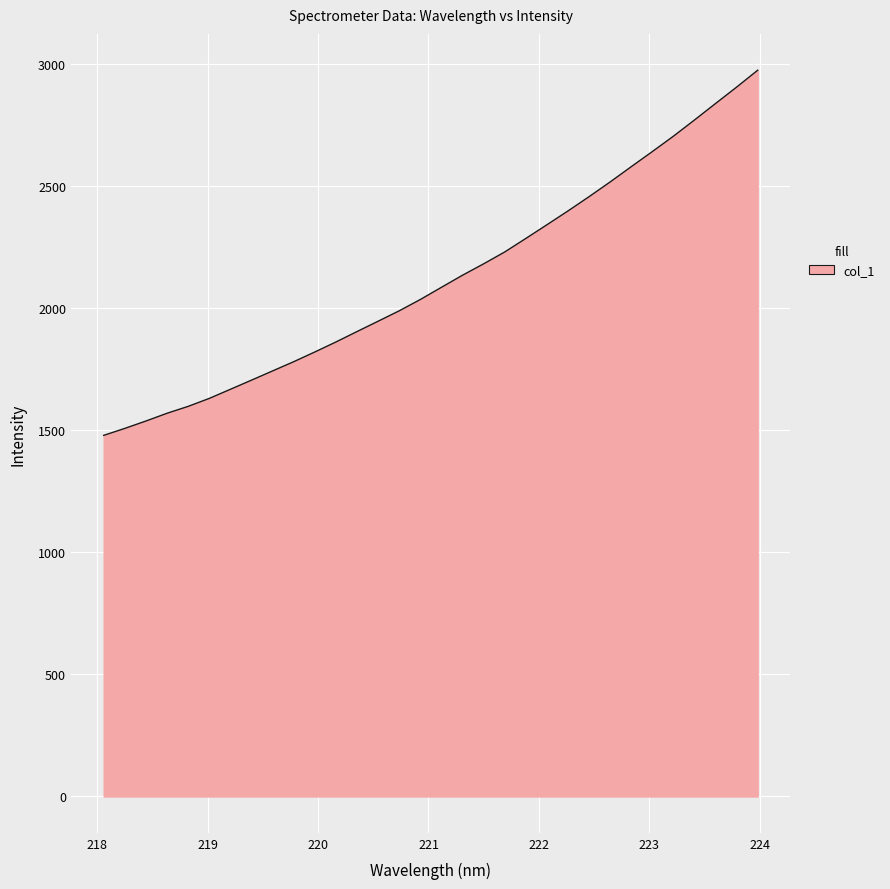

What is the difference between the maximum and minimum values?

1495.2